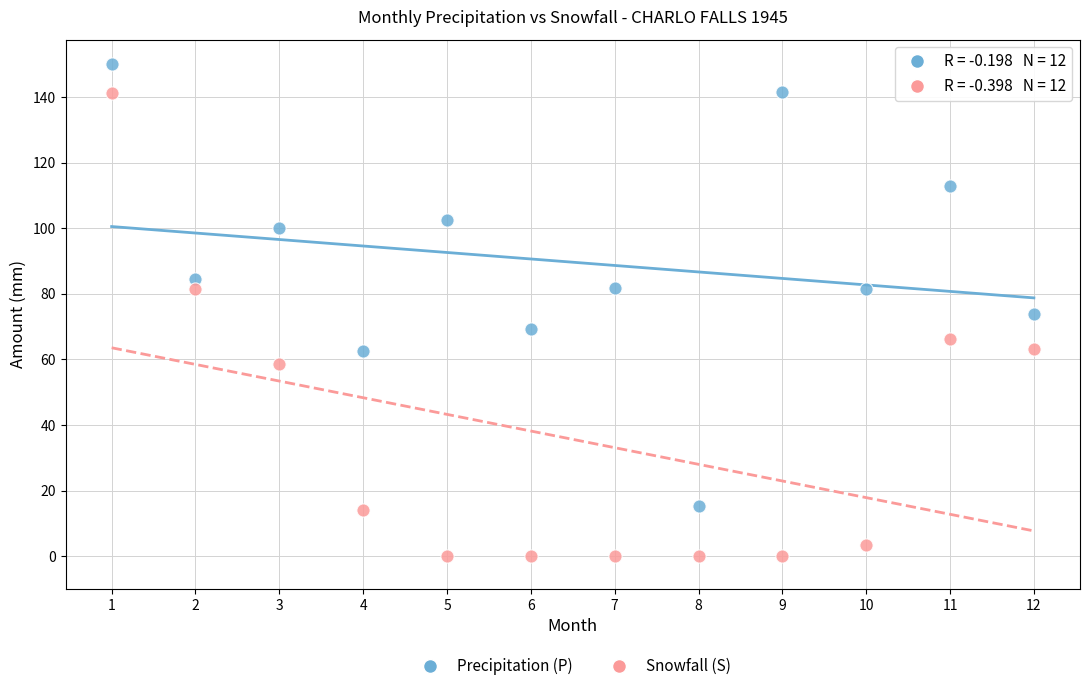

Which series contains the lowest Y value?

Snowfall (S)